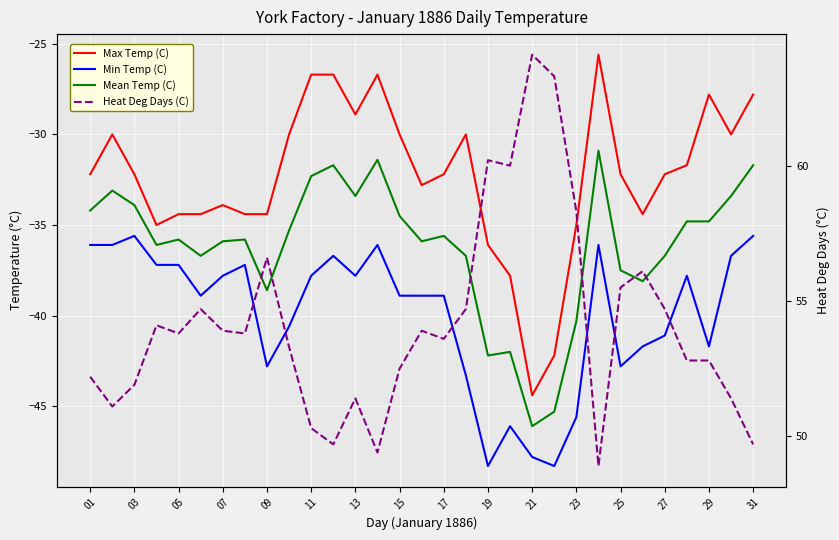

At which label does Max Temp (C) reach its minimum?

21